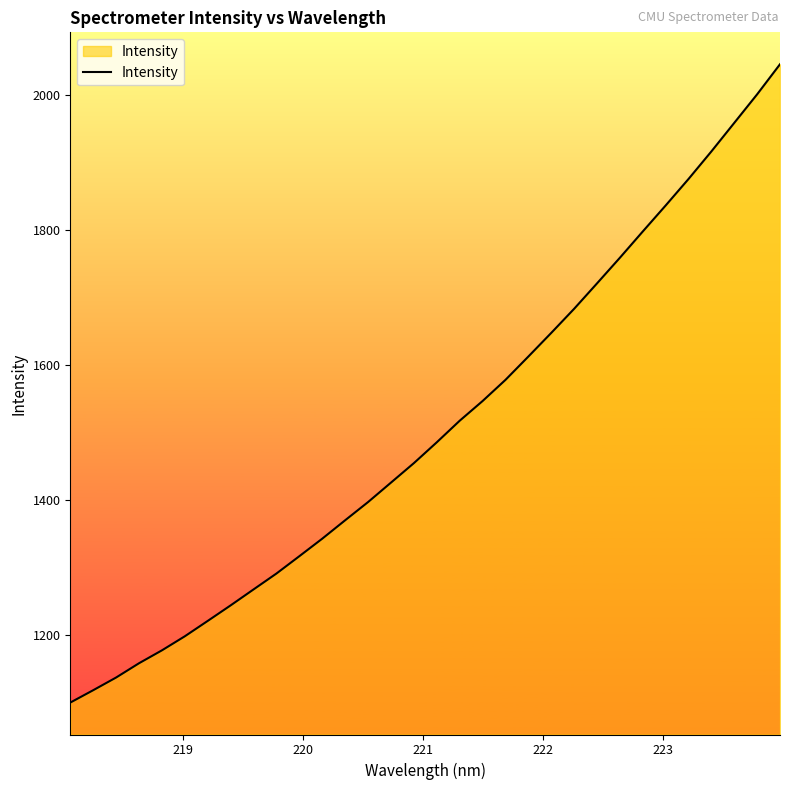

What is the minimum value shown in the chart?

1099.6